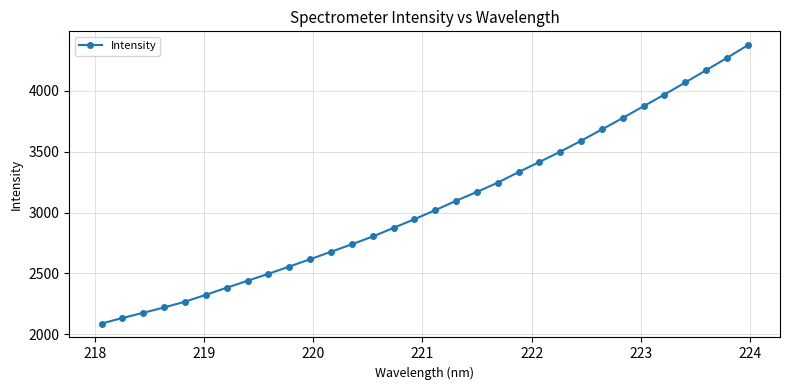

True or false: there are more than 2 points higher than both neighbors.

False